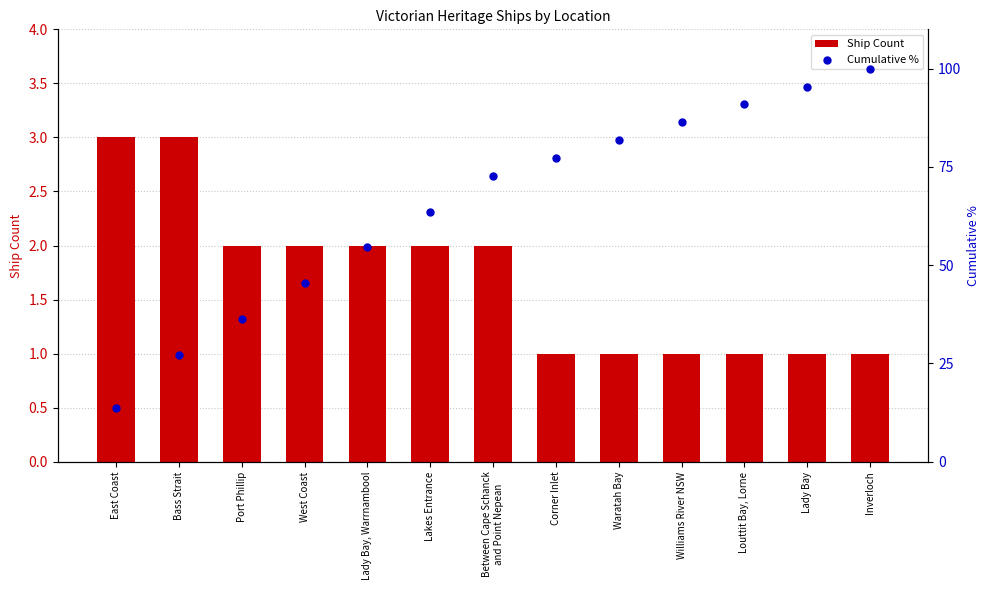

Which series has the largest total across all categories?

Cumulative %